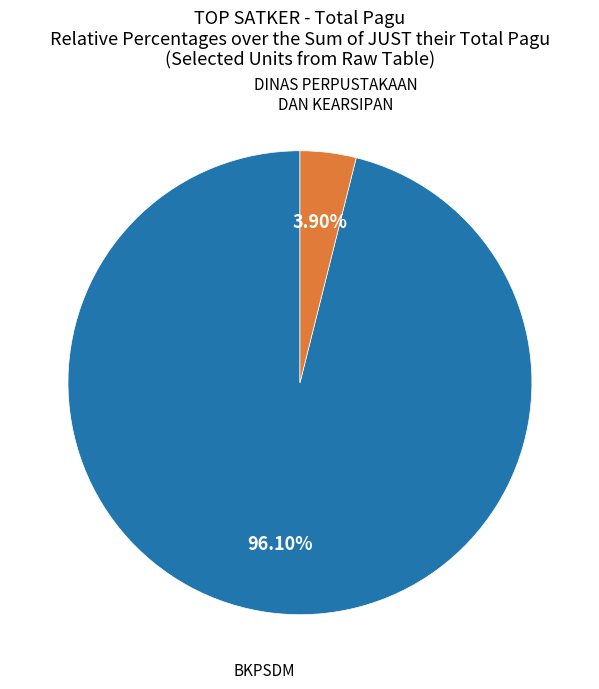

Combined, do DINAS PERPUSTAKAAN DAN KEARSIPAN and BKPSDM account for over 50%?

Yes